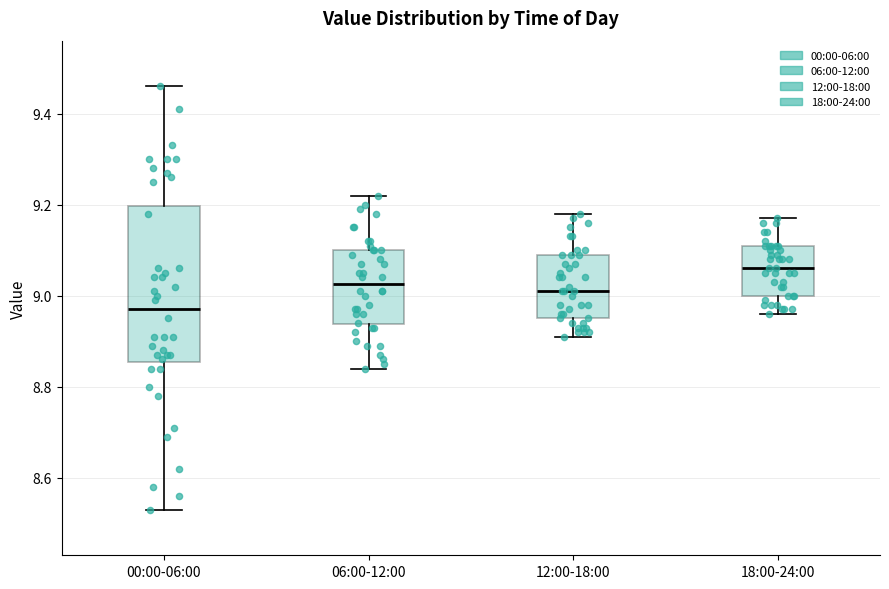

Reading left to right, transcribe this box plot: for each box, give where its median line is, the range the box spans, and where its two whiskers end, as read against the y-axis. The values are not printed on the chart, so give them approximately, as read against the axis.

00:00-06:00: median 8.98, box 8.86 to 9.20, whiskers 8.54 to 9.46
06:00-12:00: median 9.02, box 8.94 to 9.10, whiskers 8.84 to 9.22
12:00-18:00: median 9.02, box 8.96 to 9.10, whiskers 8.92 to 9.18
18:00-24:00: median 9.06, box 9.00 to 9.12, whiskers 8.96 to 9.18